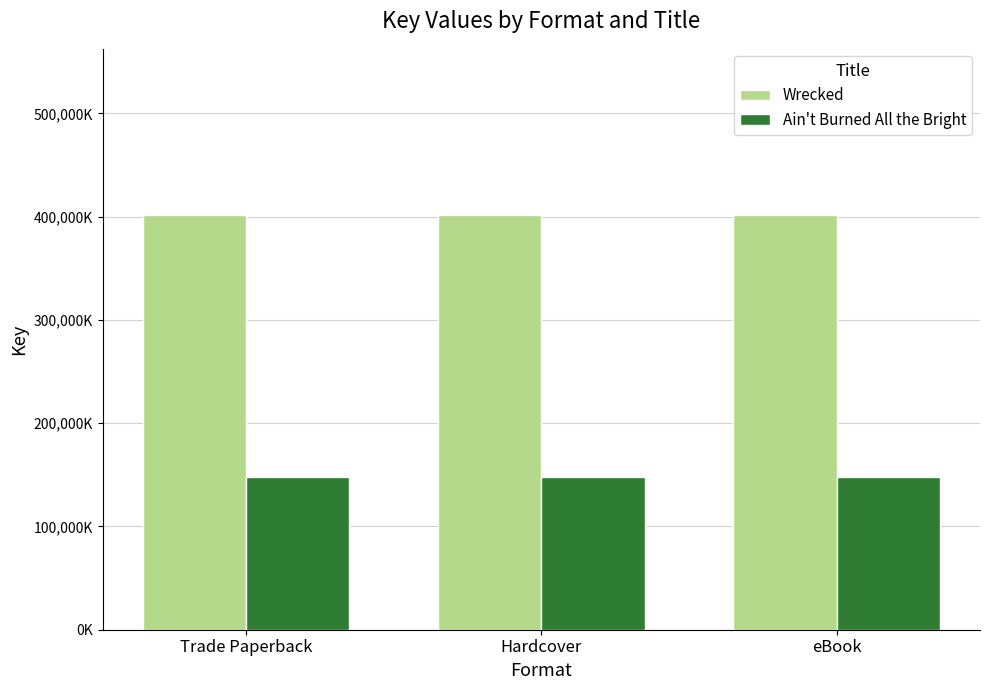

Are the bars horizontal?

No